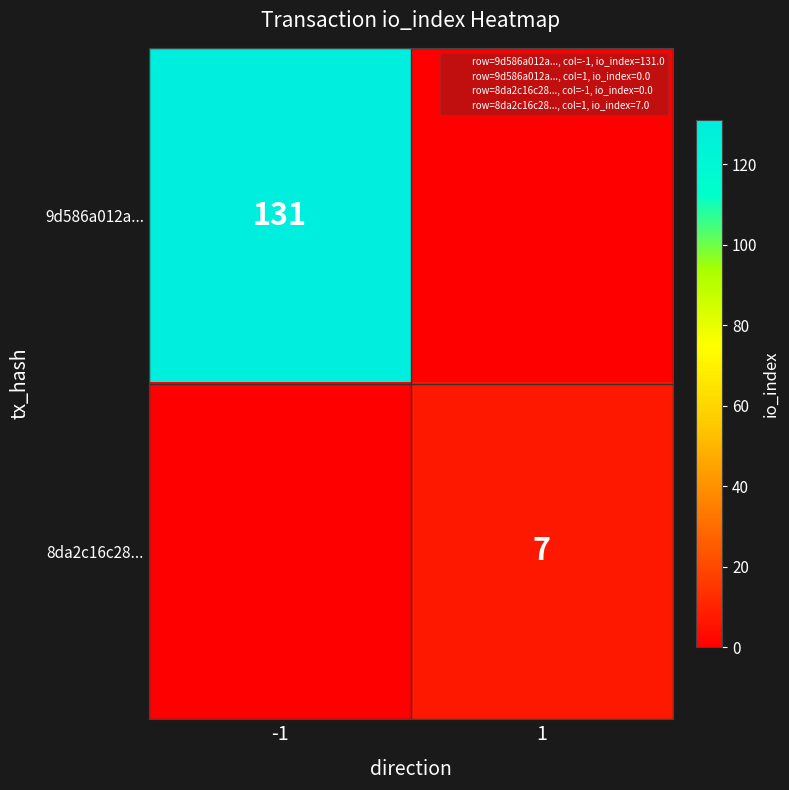

Is the value of 9d586a012a... at 1 greater than the value of 8da2c16c28... at -1?

No